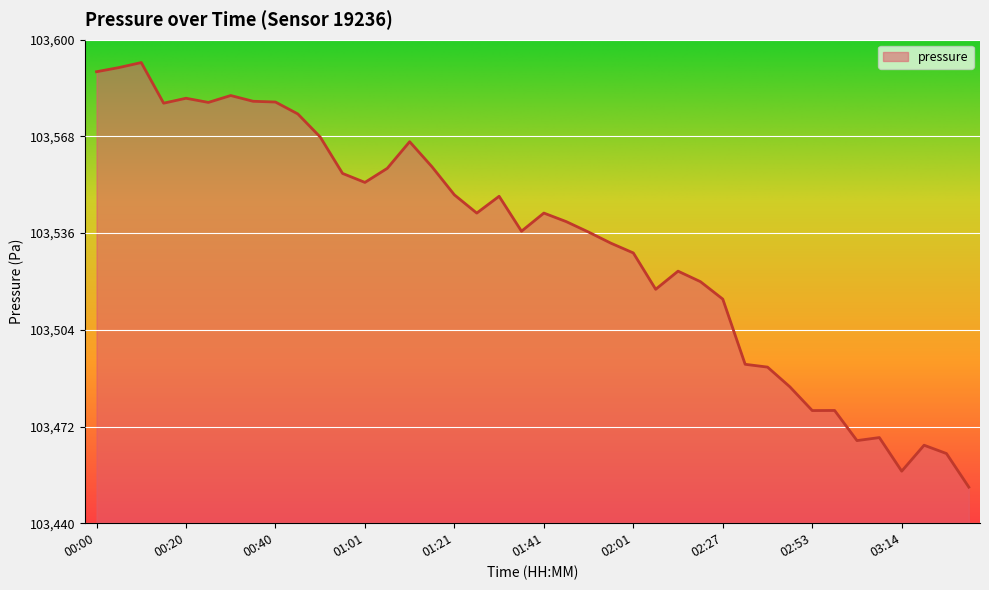

What is the greatest value displayed?

103592.4